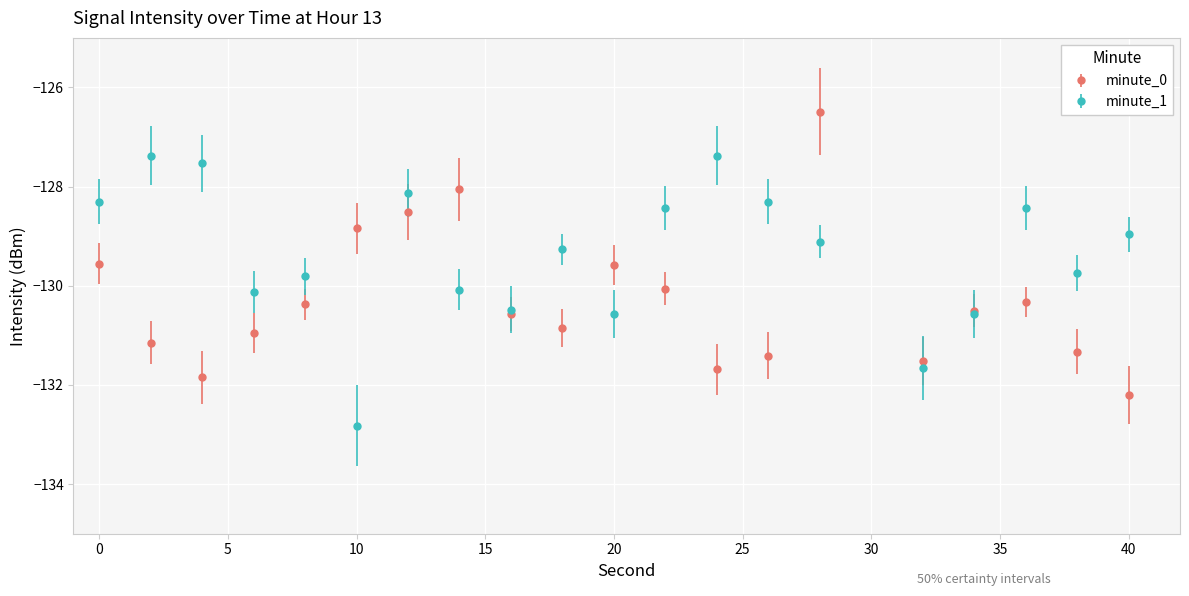

How many distinct data groups are displayed?

2